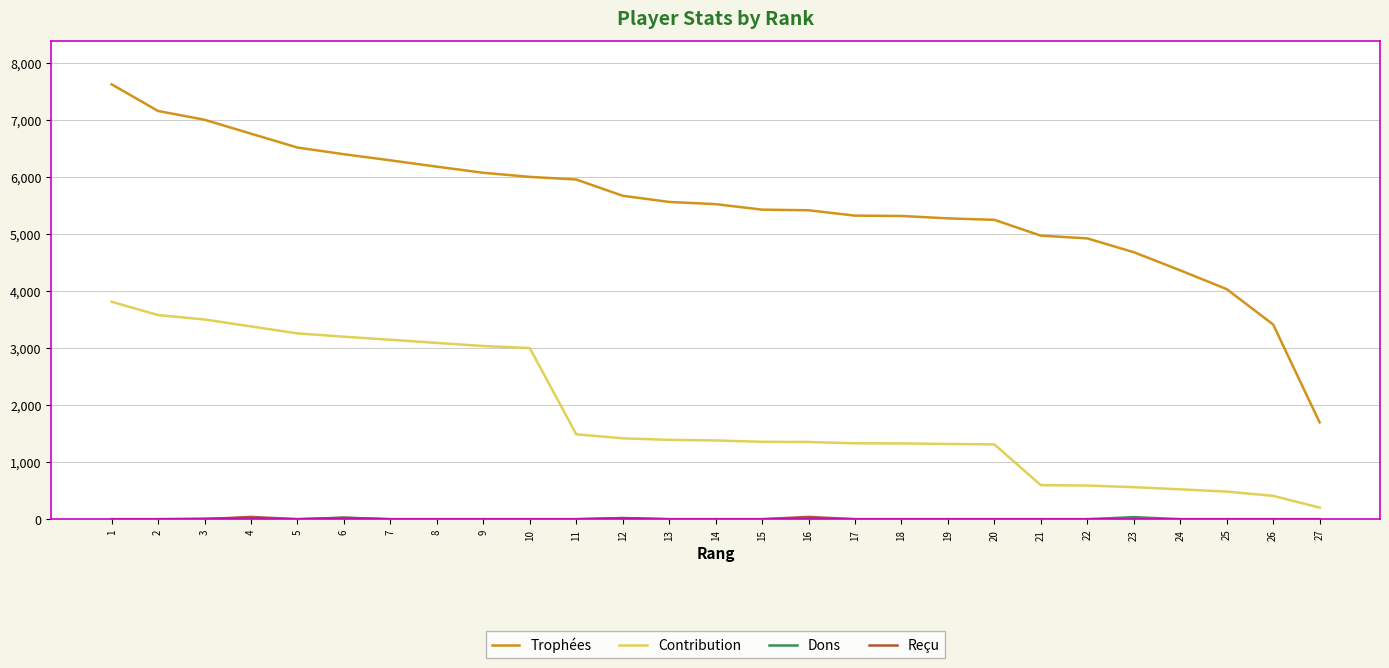

True or false: Contribution and Trophées cross at least once.

False